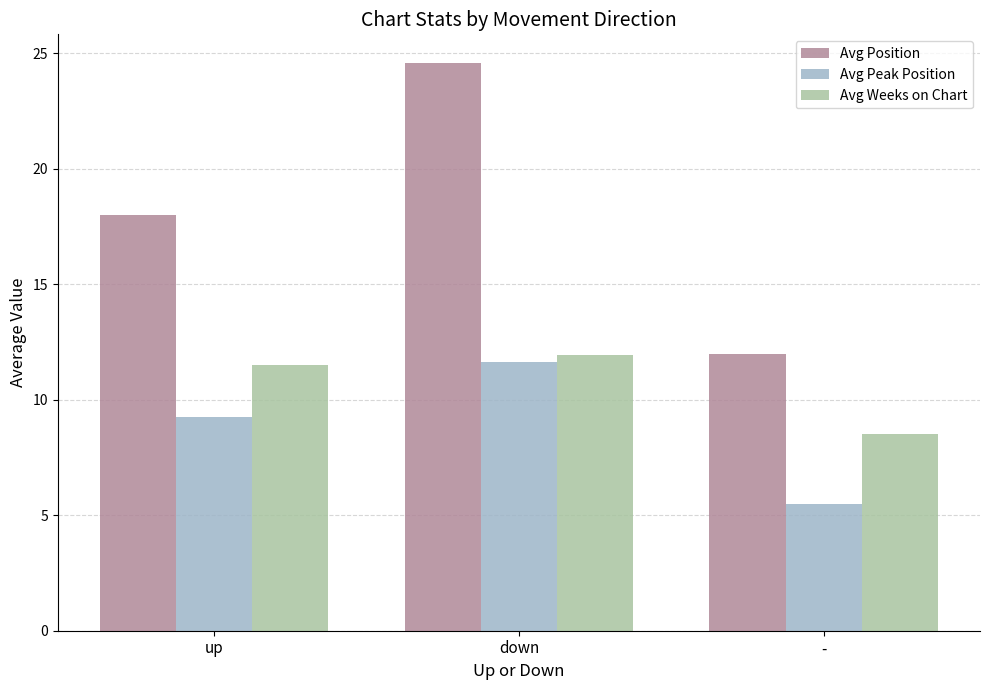

Are the bars grouped side by side (vs. stacked)?

Yes